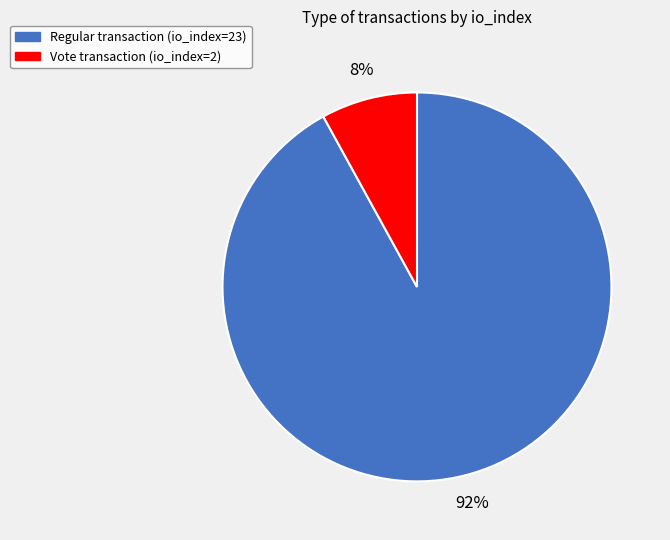

Is there any slice that represents more than half of the pie?

Yes